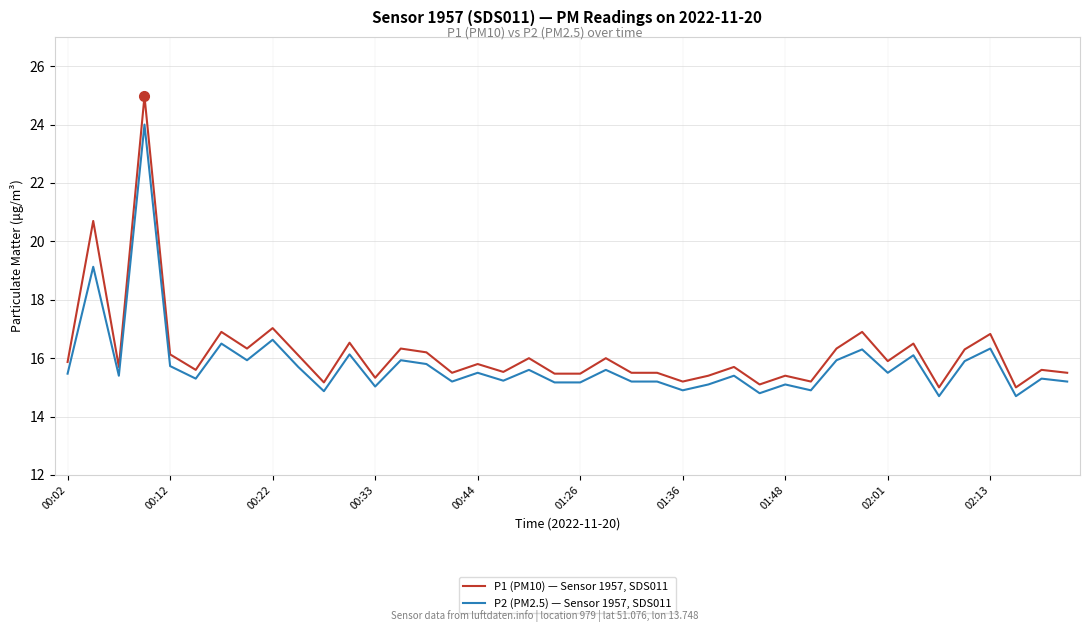

Which series has the widest spread of values?

P1 (PM10) — Sensor 1957, SDS011